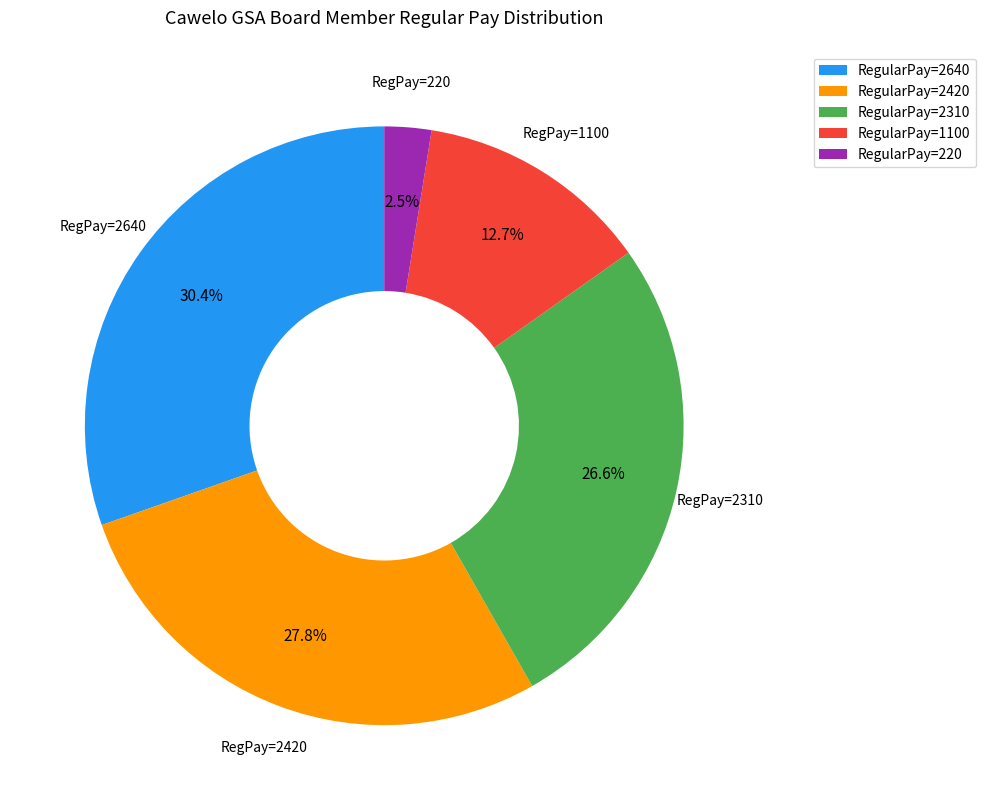

What is the smallest slice in the pie chart?

RegularPay=220